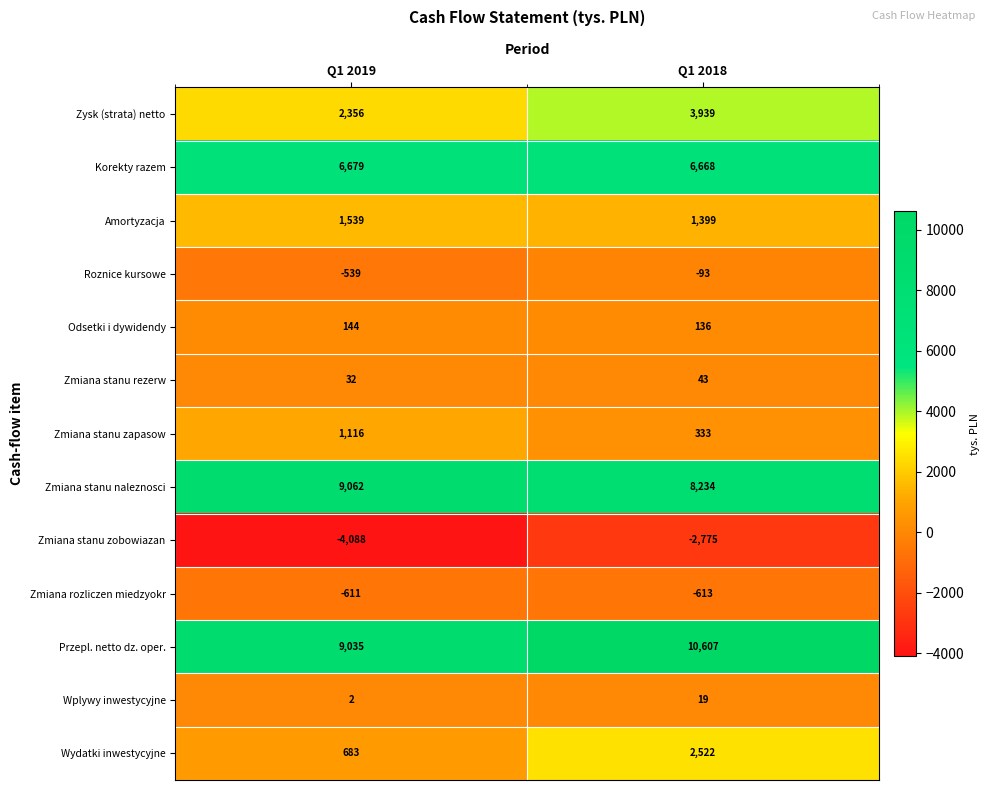

Which category has the lowest value across all series?

Q1 2019